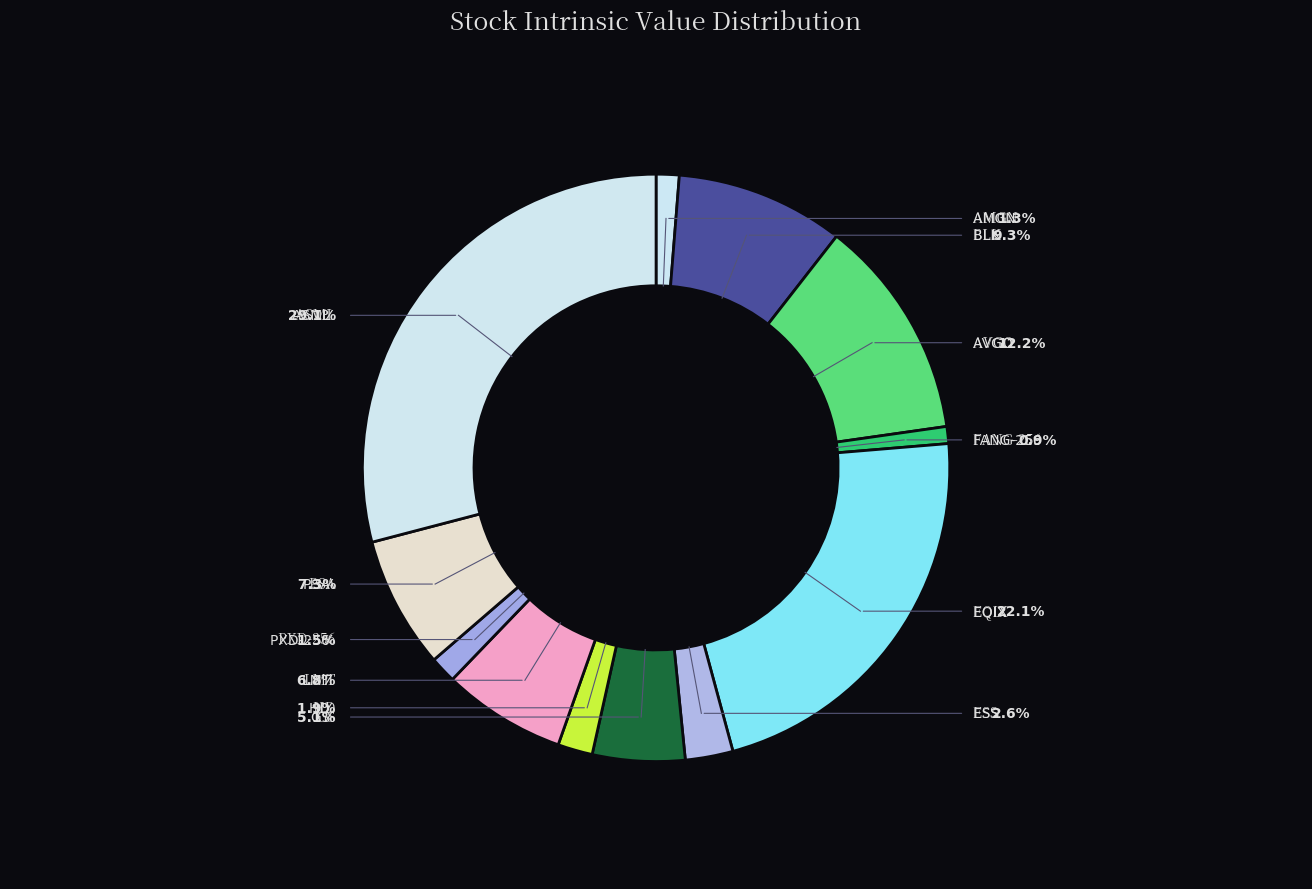

Combined, do HD and PSA account for over 50%?

No